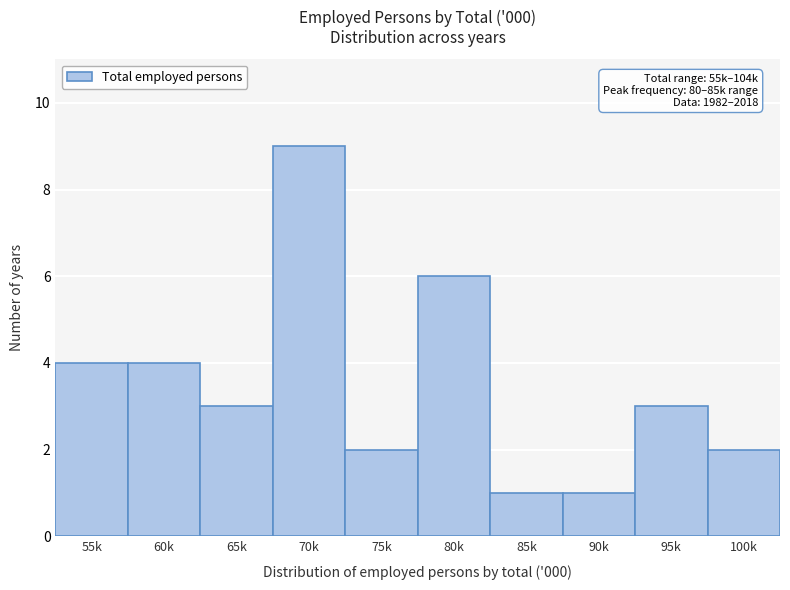

Reading left to right, list all the values displayed in this chart.

4	4	3	9	2	6	1	1	3	2